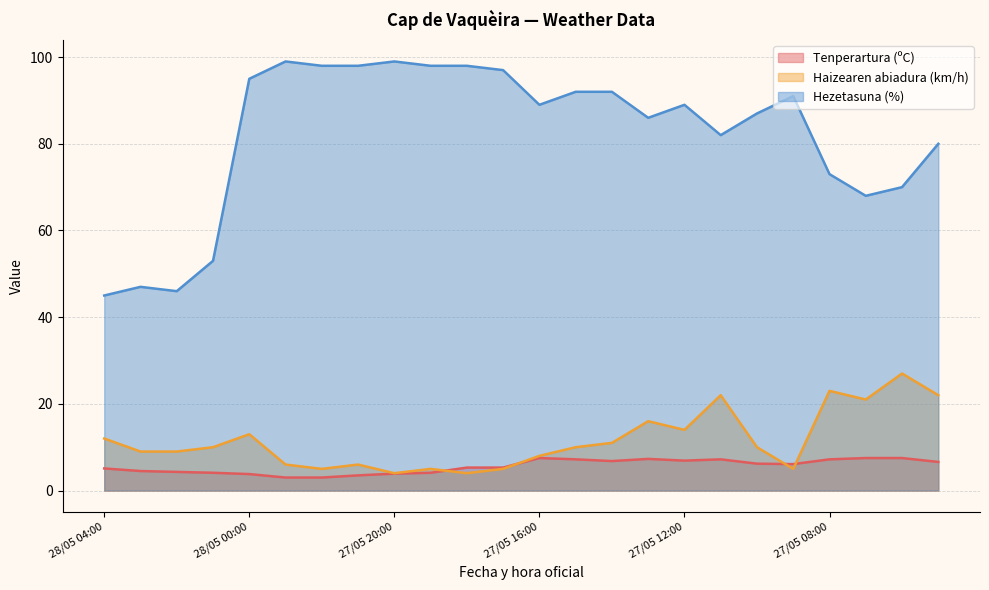

Reading left to right, transcribe all the data shown in this chart.

Tenperartura (ºC): 5.1	4.5	4.3	4.1	3.8	3.0	3.0	3.5	3.9	4.1	5.3	5.3	7.5	7.2	6.8	7.3	6.9	7.2	6.2	6.1	7.2	7.5	7.5	6.6
Haizearen abiadura (km/h): 12.0	9.0	9.0	10.0	13.0	6.0	5.0	6.0	4.0	5.0	4.0	5.0	8.0	10.0	11.0	16.0	14.0	22.0	10.0	5.0	23.0	21.0	27.0	22.0
Hezetasuna (%): 45.0	47.0	46.0	53.0	95.0	99.0	98.0	98.0	99.0	98.0	98.0	97.0	89.0	92.0	92.0	86.0	89.0	82.0	87.0	91.0	73.0	68.0	70.0	80.0